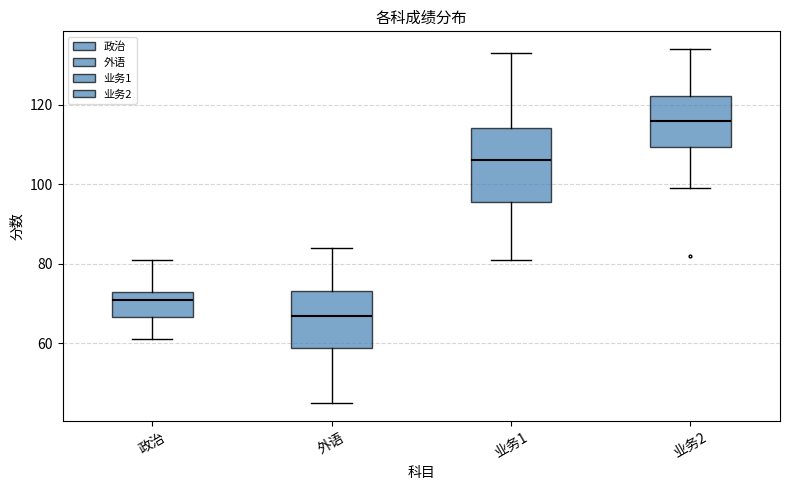

Reading left to right, transcribe this box plot: for each box, give where its median line is, the range the box spans, and where its two whiskers end, as read against the y-axis. The values are not printed on the chart, so give them approximately, as read against the axis.

政治: median 72, box 66 to 74, whiskers 62 to 82
外语: median 68, box 58 to 74, whiskers 46 to 84
业务1: median 106, box 96 to 114, whiskers 82 to 134
业务2: median 116, box 110 to 122, whiskers 100 to 134